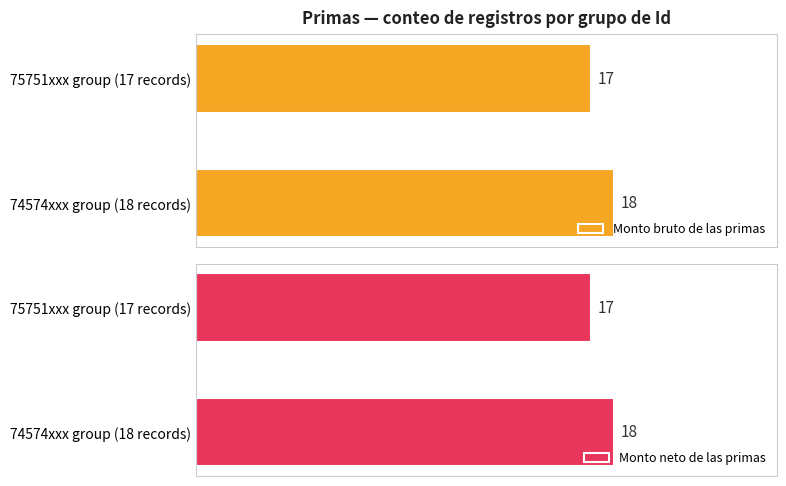

Rank the series by their maximum value, from lowest to highest.

Monto bruto de las primas, Monto neto de las primas